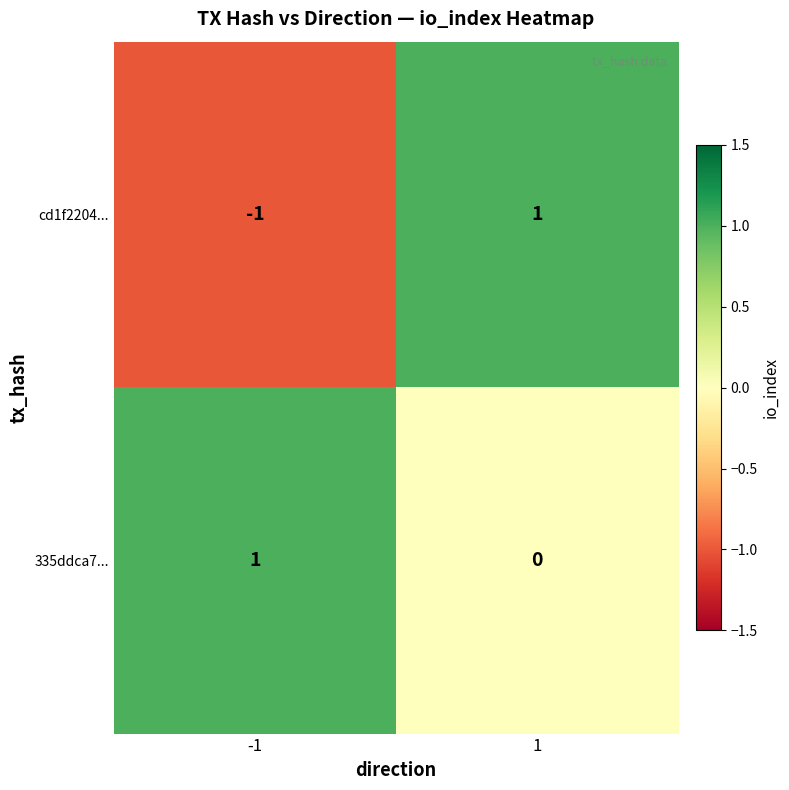

Reading left to right, list all the values displayed in this chart.

cd1f2204...: -1	1
335ddca7...: 1	0